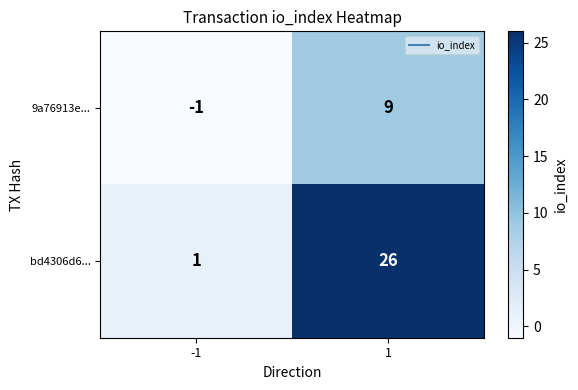

True or false: 9a76913e... has a value of -1 at -1.

True